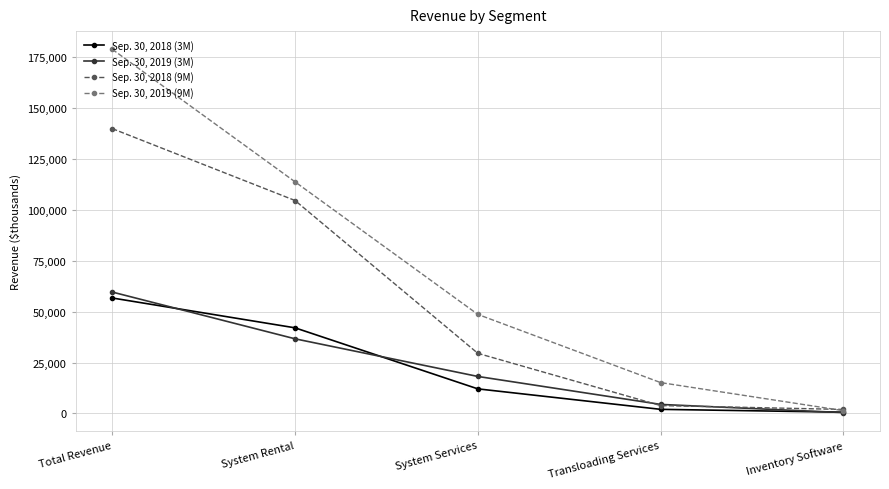

What is the maximum value shown in the chart?

178829